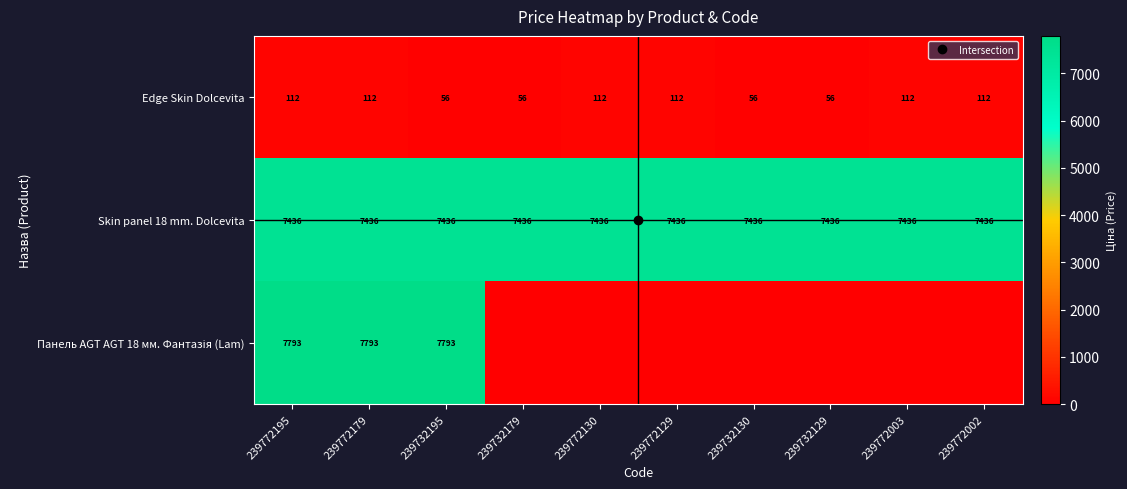

Which series has the largest total across all categories?

Skin panel 18 mm. Dolcevita